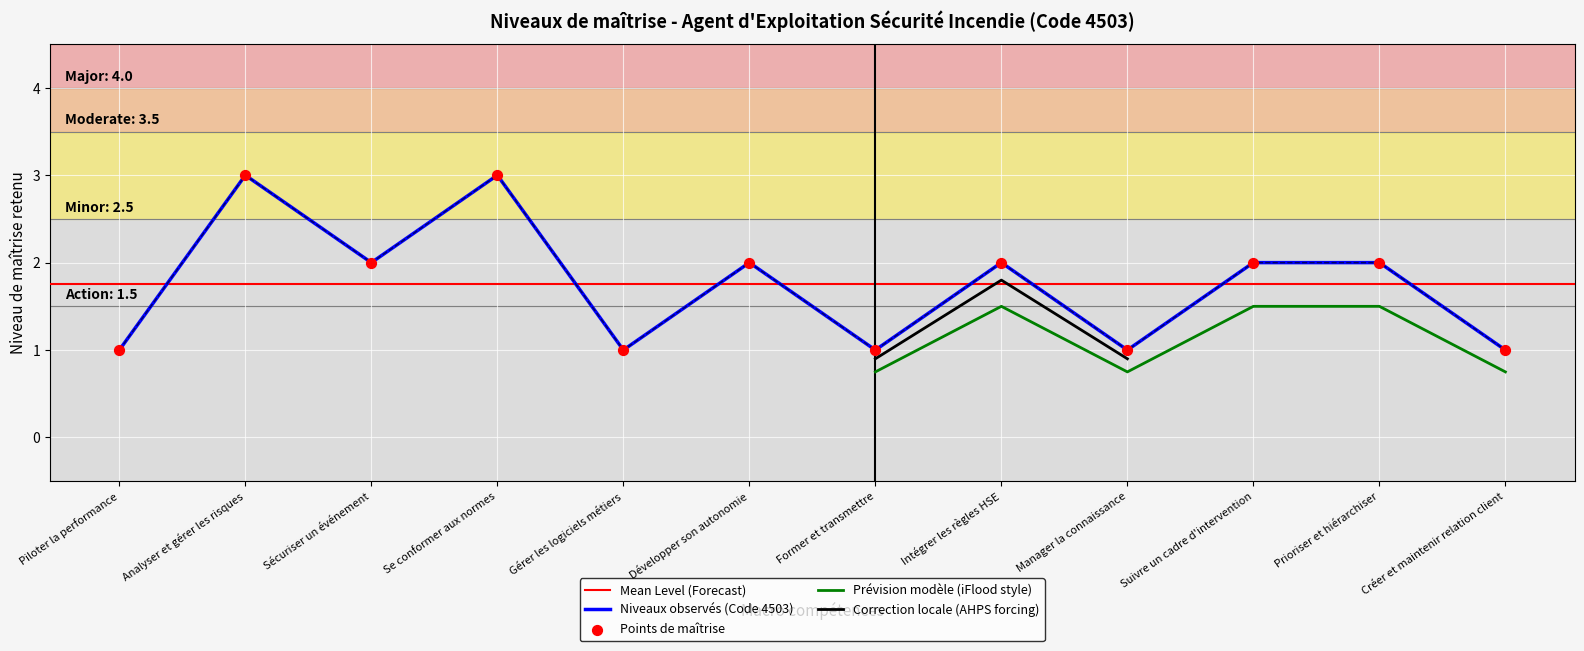

Between Développer son autonomie and Analyser et gérer les risques, which is larger?

Analyser et gérer les risques